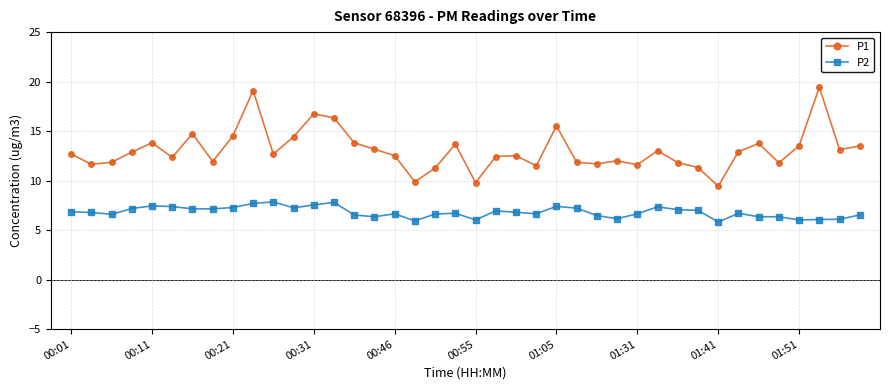

What is the sum of all P1 values?

522.6